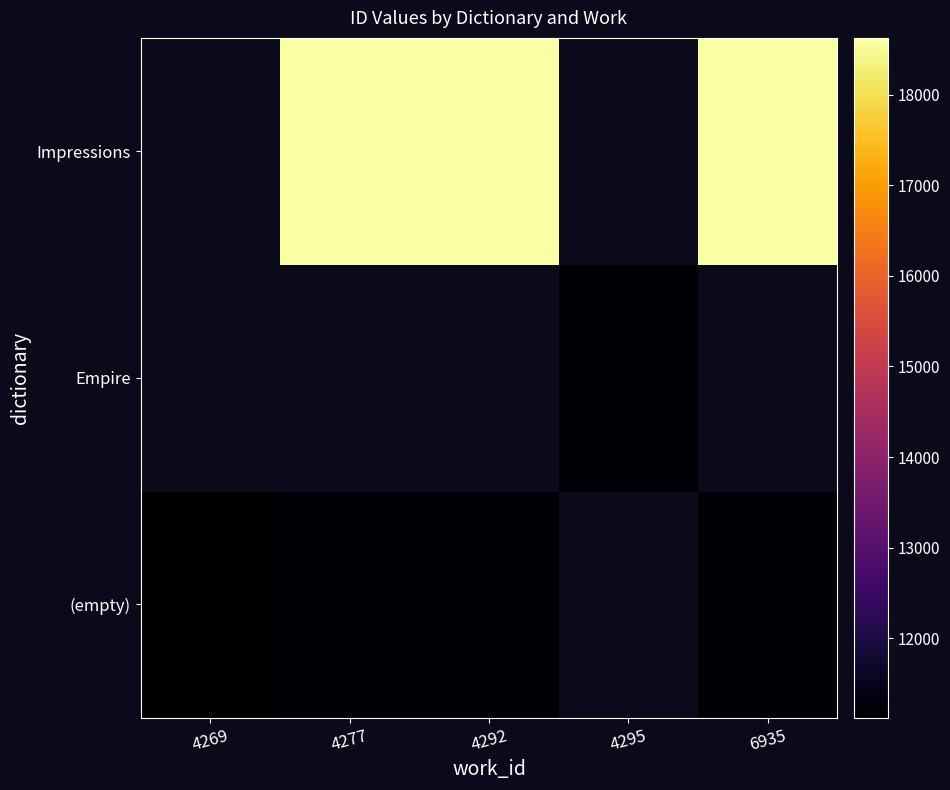

How many data points in (empty) are less than 11220?

3